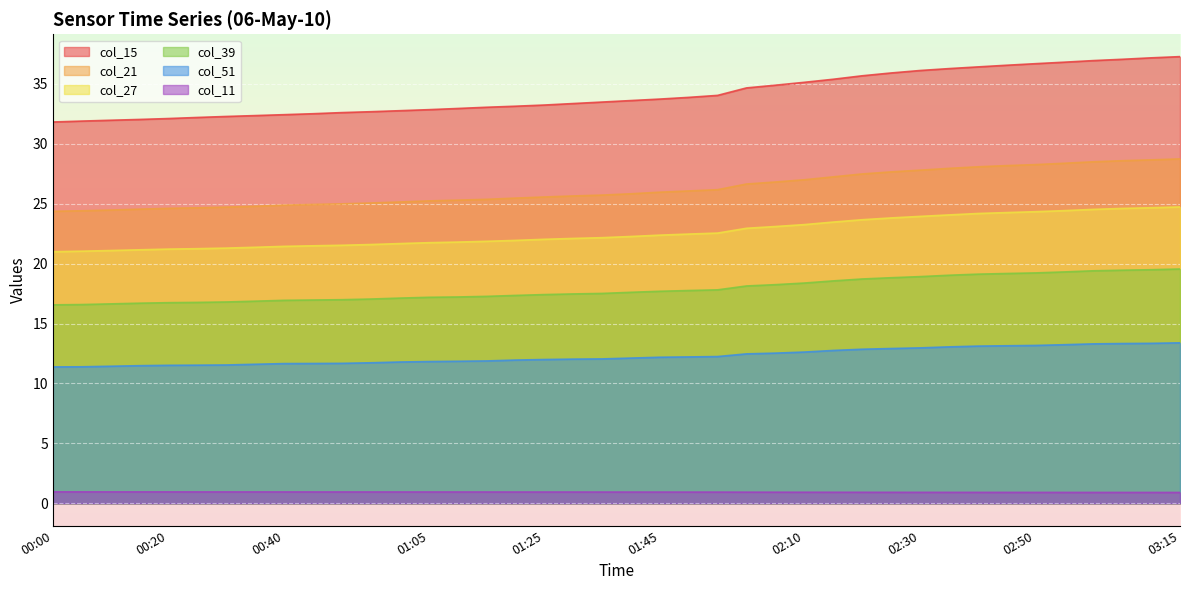

Reading left to right, what are all the values shown in this chart?

col_15: 31.8	31.9	32.0	32.0	32.1	32.2	32.3	32.4	32.4	32.5	32.6	32.7	32.8	32.8	32.9	33.0	33.1	33.2	33.4	33.5	33.6	33.7	33.9	34.0	34.7	34.9	35.1	35.4	35.7	35.9	36.1	36.3	36.4	36.6	36.7	36.8	36.9	37.1	37.2	37.3
col_21: 24.4	24.4	24.5	24.5	24.6	24.7	24.7	24.8	24.9	24.9	25.0	25.1	25.1	25.2	25.3	25.4	25.5	25.6	25.6	25.7	25.8	26.0	26.1	26.2	26.6	26.8	27.0	27.2	27.5	27.7	27.8	27.9	28.1	28.2	28.3	28.4	28.5	28.6	28.7	28.7
col_27: 21.0	21.0	21.1	21.2	21.2	21.2	21.3	21.4	21.4	21.5	21.5	21.6	21.7	21.7	21.8	21.9	21.9	22.0	22.1	22.2	22.3	22.4	22.5	22.6	23.0	23.1	23.3	23.5	23.7	23.8	23.9	24.1	24.2	24.3	24.3	24.4	24.5	24.6	24.7	24.7
col_39: 16.6	16.6	16.6	16.7	16.7	16.8	16.8	16.9	16.9	17.0	17.0	17.0	17.1	17.2	17.2	17.3	17.3	17.4	17.5	17.5	17.6	17.7	17.8	17.8	18.1	18.2	18.4	18.6	18.7	18.8	18.9	19.0	19.1	19.2	19.2	19.3	19.4	19.5	19.5	19.6
col_51: 11.4	11.4	11.4	11.5	11.5	11.5	11.5	11.6	11.7	11.7	11.7	11.7	11.8	11.8	11.9	11.9	12.0	12.0	12.0	12.1	12.1	12.2	12.2	12.2	12.5	12.5	12.6	12.8	12.9	12.9	13.0	13.1	13.1	13.1	13.2	13.2	13.3	13.3	13.3	13.4
col_11: 1.0	1.0	1.0	1.0	1.0	1.0	1.0	1.0	0.9	0.9	0.9	0.9	0.9	0.9	0.9	0.9	0.9	0.9	0.9	0.9	0.9	0.9	0.9	0.9	0.9	0.9	0.9	0.9	0.9	0.9	0.9	0.9	0.9	0.9	0.9	0.9	0.9	0.9	0.9	0.9